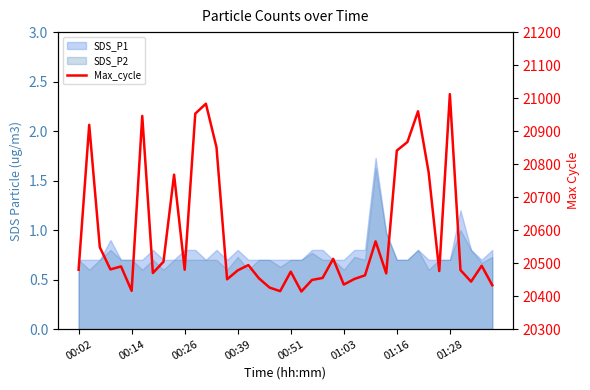

True or false: the data has more than 2 interior local peaks.

True